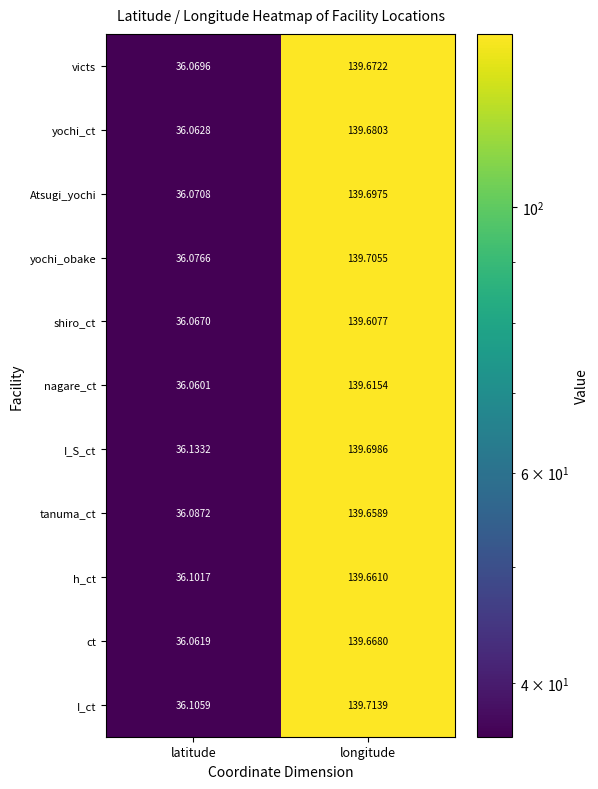

Which series has the widest spread of values?

yochi_obake